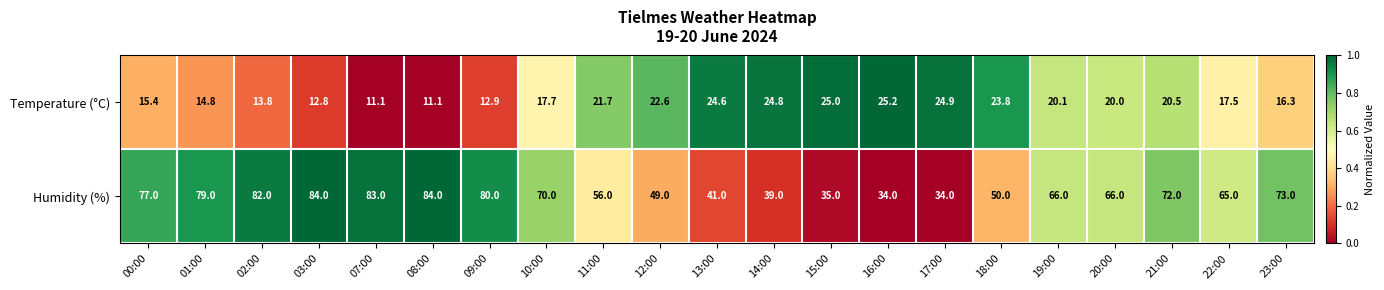

What is the minimum value for Humidity (%)?

34.0